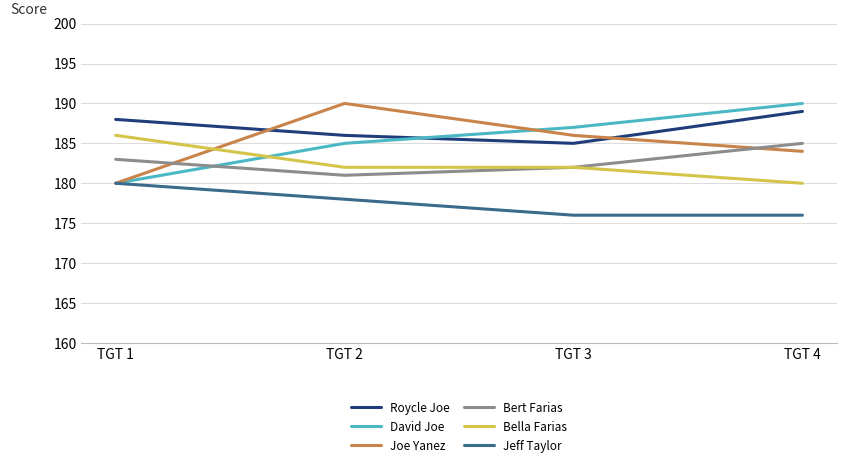

What is the minimum value for David Joe?

180